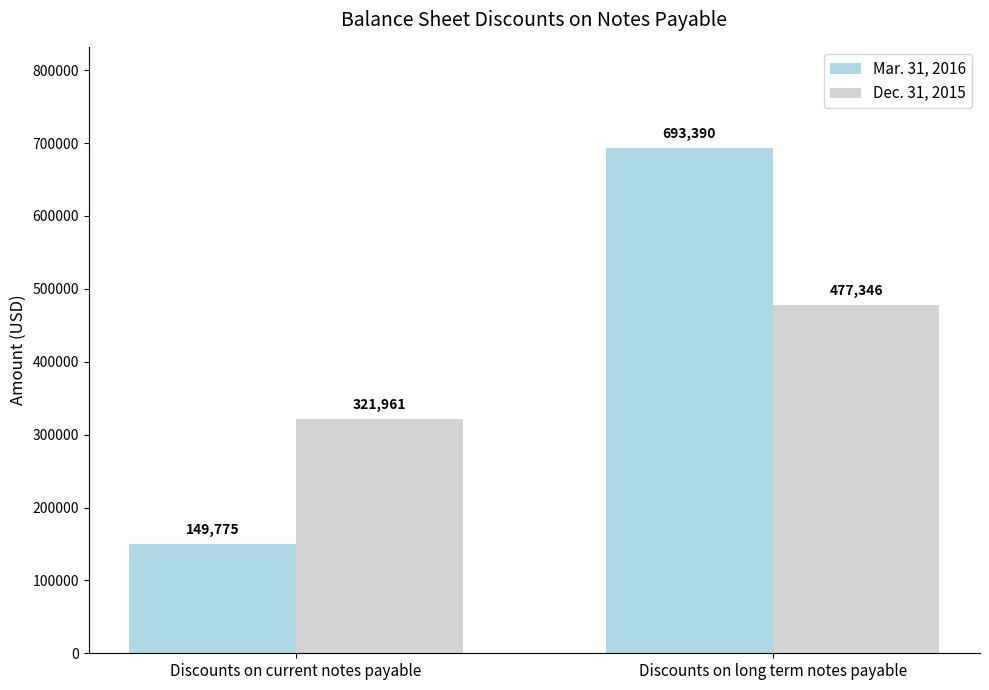

What is the label of the 1st bar from the left?

Discounts on current notes payable